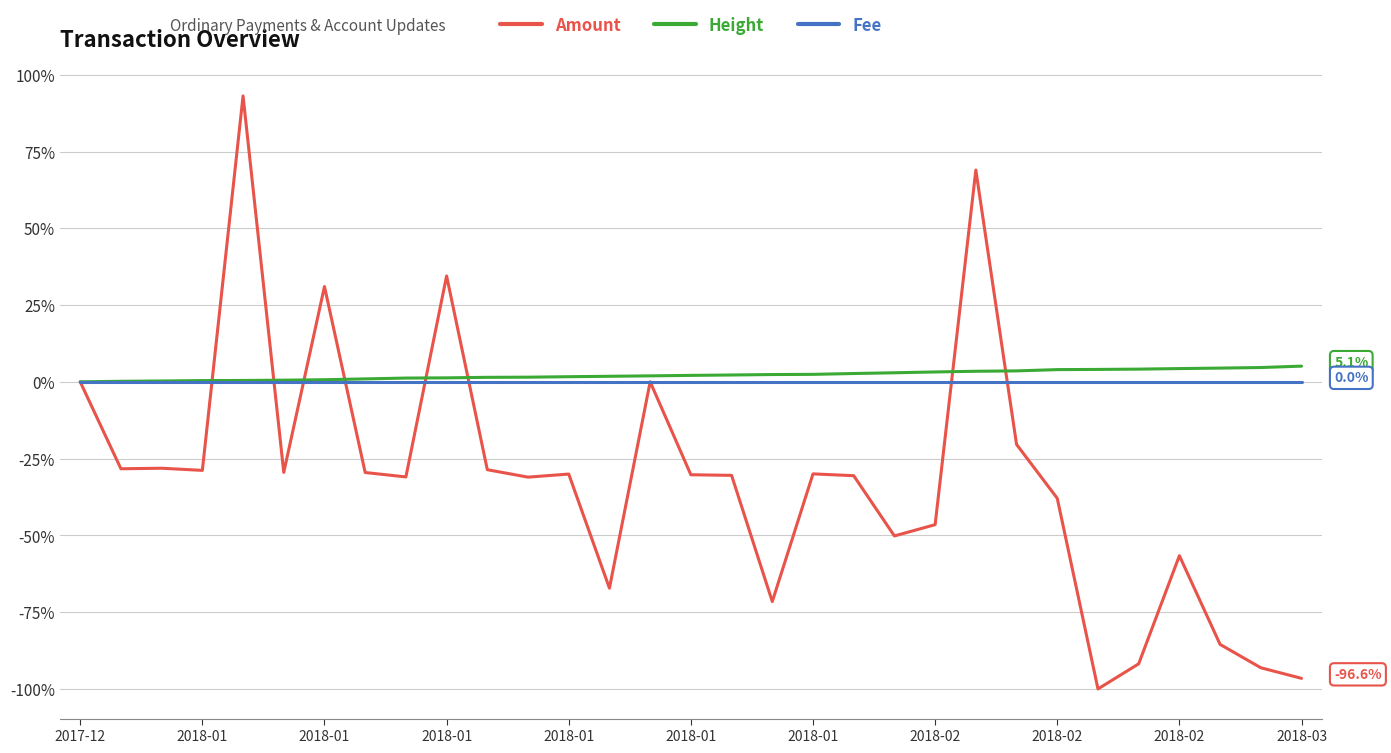

What is the maximum value shown in the chart?

93.1